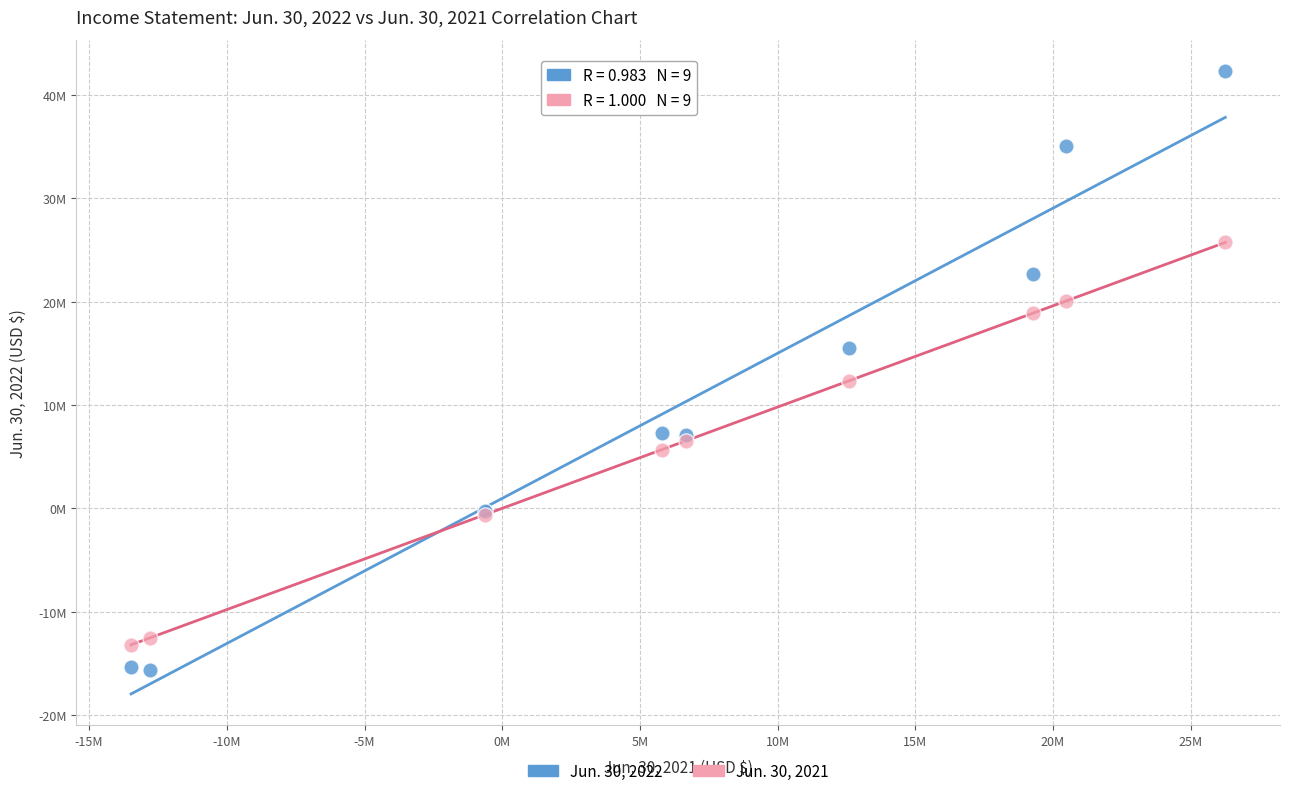

Which series contains the highest Y value?

Jun. 30, 2022